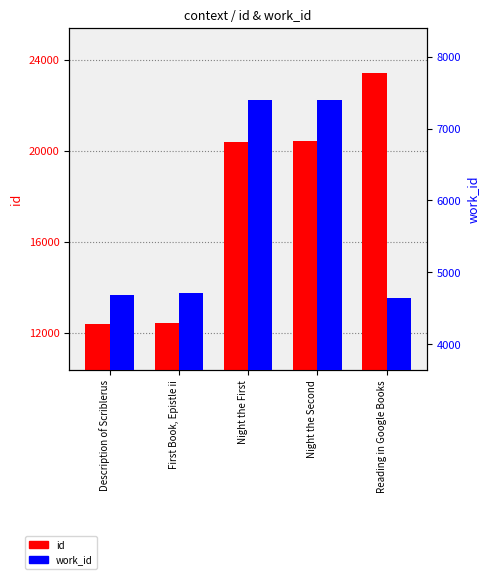

Between Night the Second and Reading in Google Books, which is larger?

Reading in Google Books